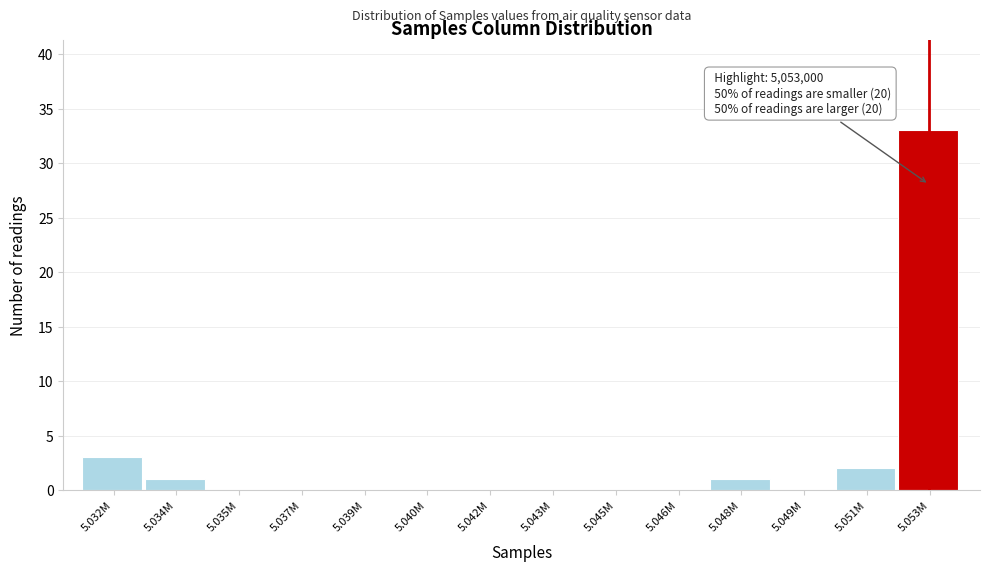

Reading left to right, transcribe all the data shown in this chart.

5.032M=3	5.034M=1	5.035M=0	5.037M=0	5.039M=0	5.040M=0	5.042M=0	5.043M=0	5.045M=0	5.046M=0	5.048M=1	5.049M=0	5.051M=2	5.053M=33